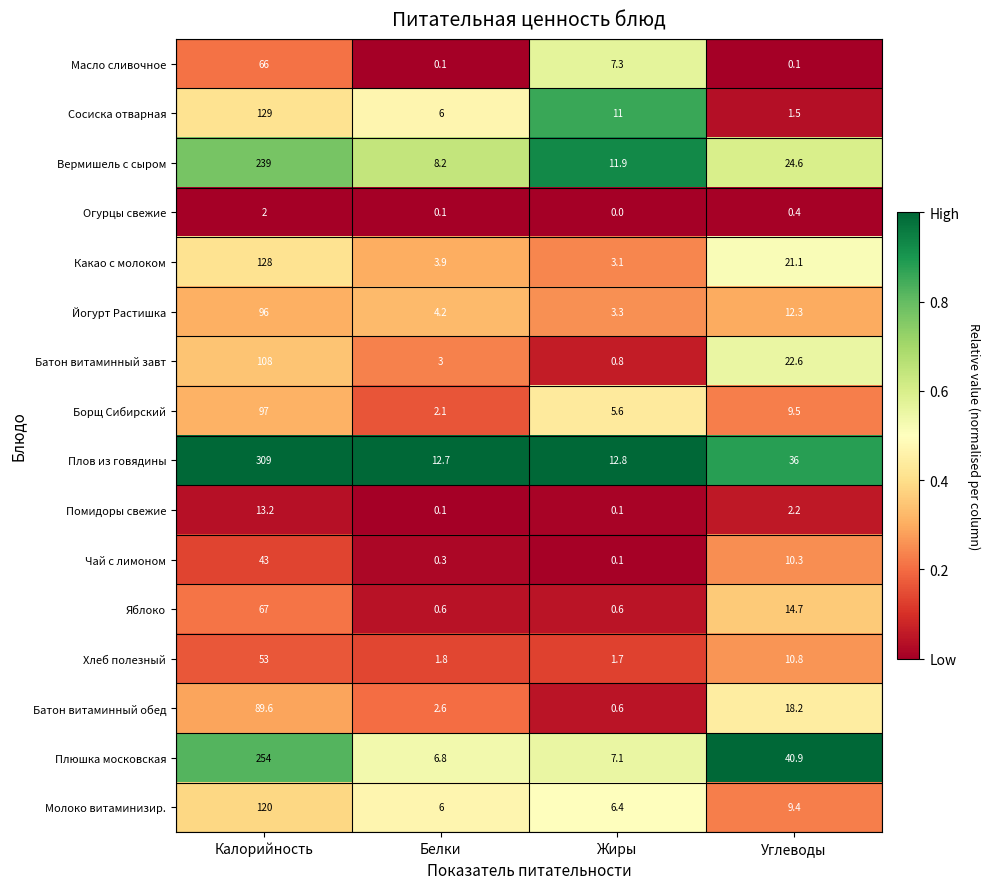

True or false: Борщ Сибирский has a value of 5.6 at Жиры.

True